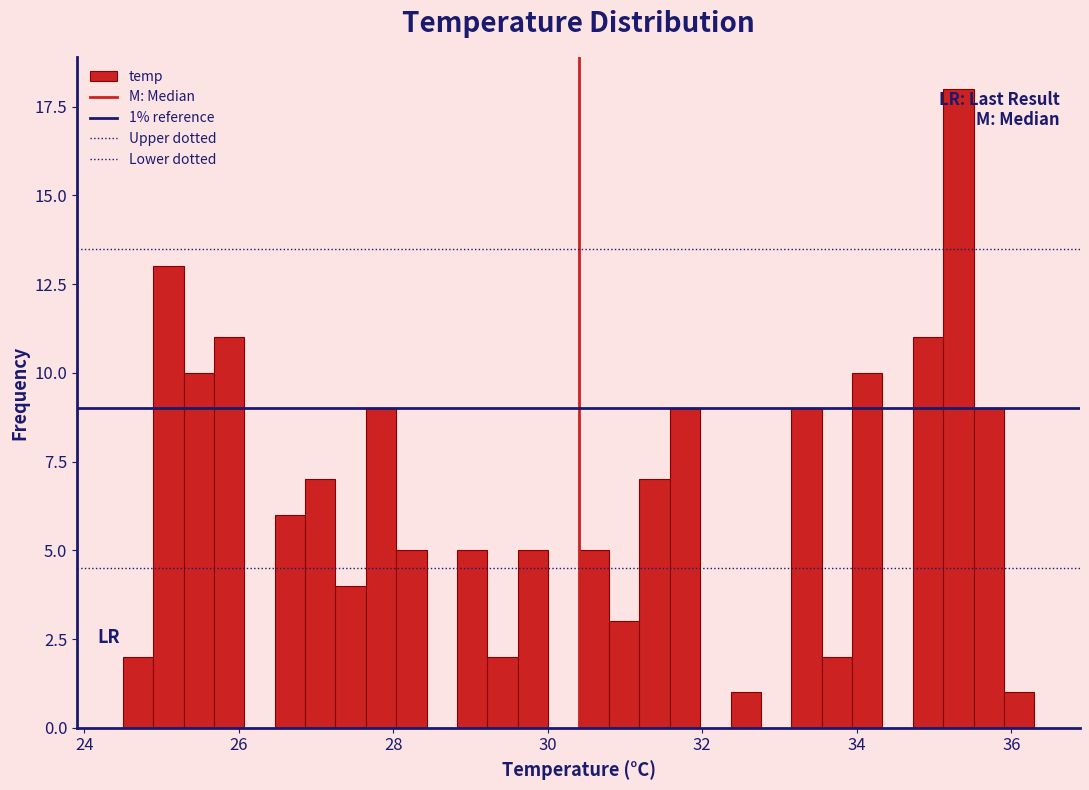

Around what value on the x-axis is the tallest bar? Give the approximate position of its centre, as read against the axis.

35.4